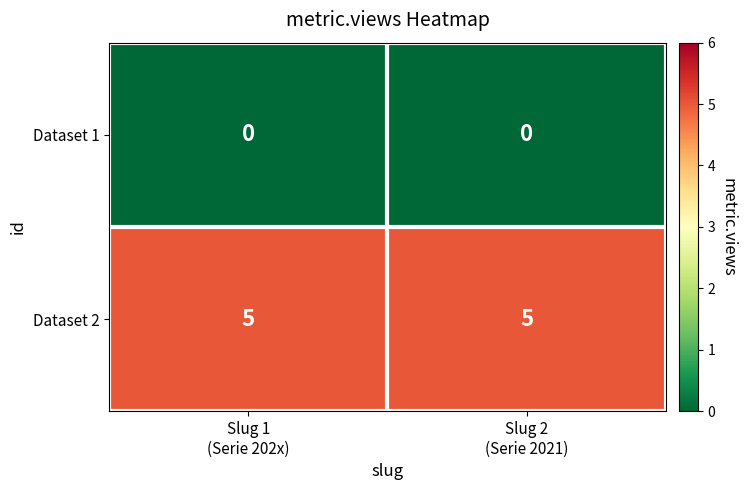

At how many categories does at least one series exceed 0?

2